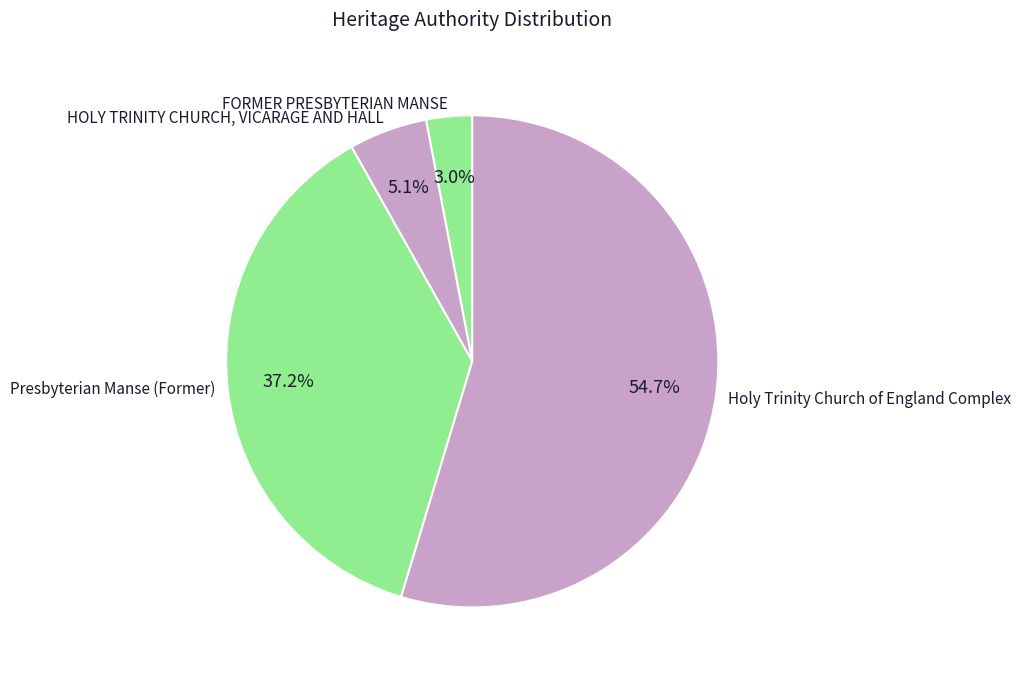

What is the largest slice in the pie chart?

Holy Trinity Church of England Complex